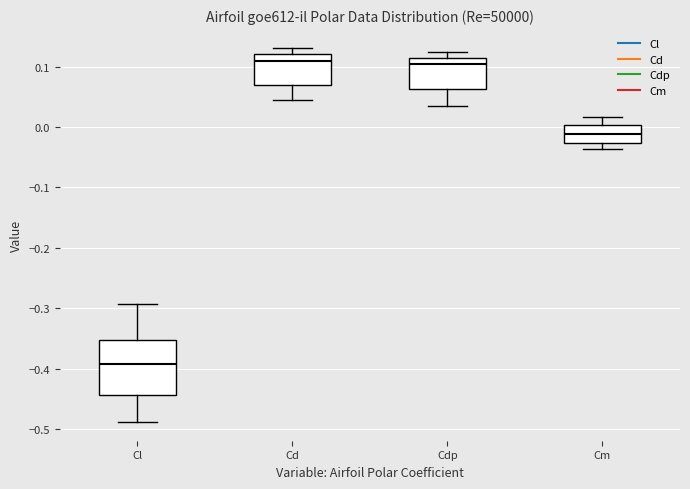

Where does the median line of the box for Cdp sit on the y-axis? The values are not printed on the chart, so give them approximately, as read against the axis.

0.10